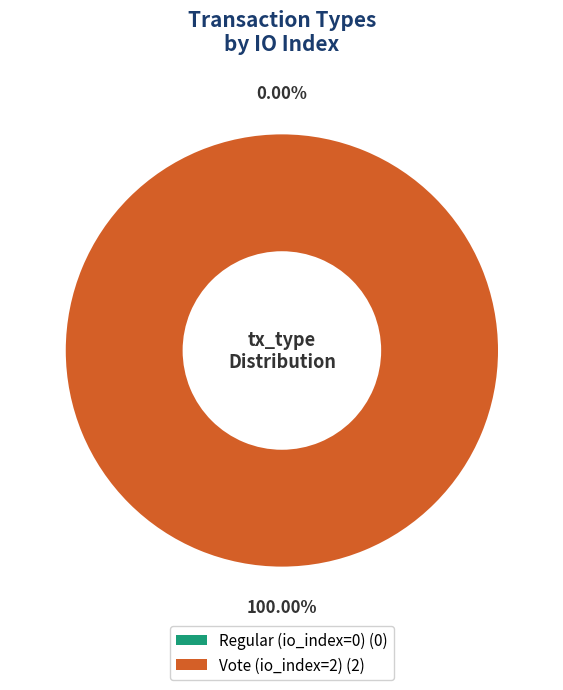

Rank the categories by value from highest to lowest.

Vote (io_index=2), Regular (io_index=0)